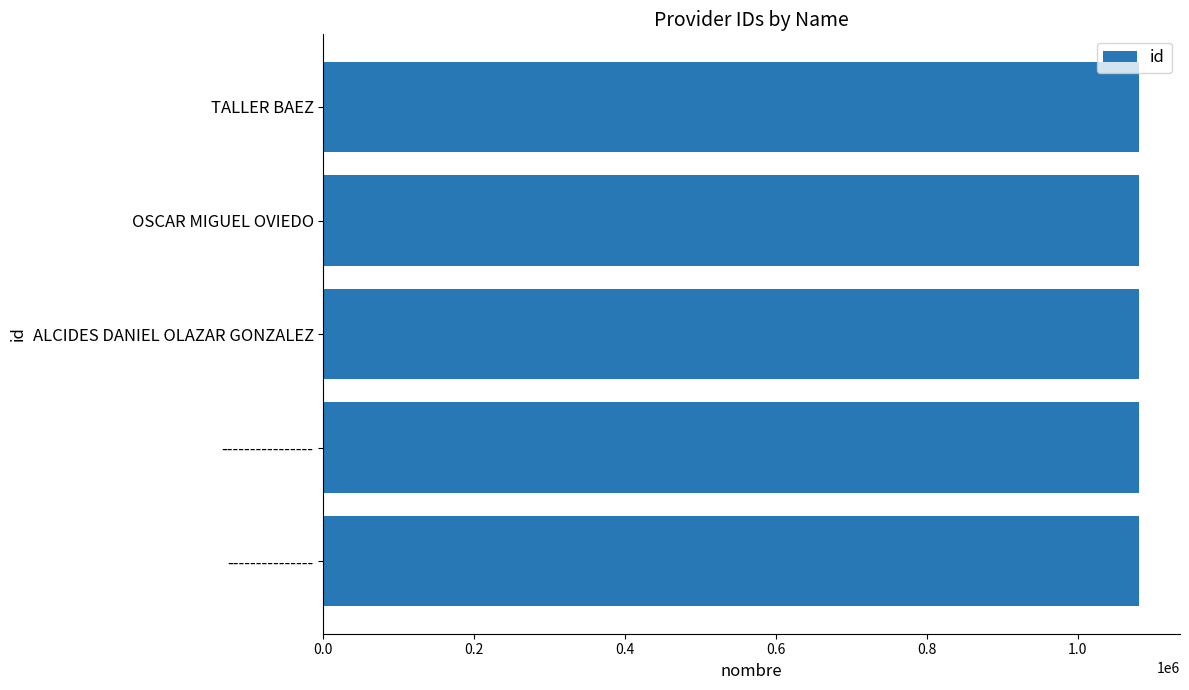

What is the sum of all values?

5407430